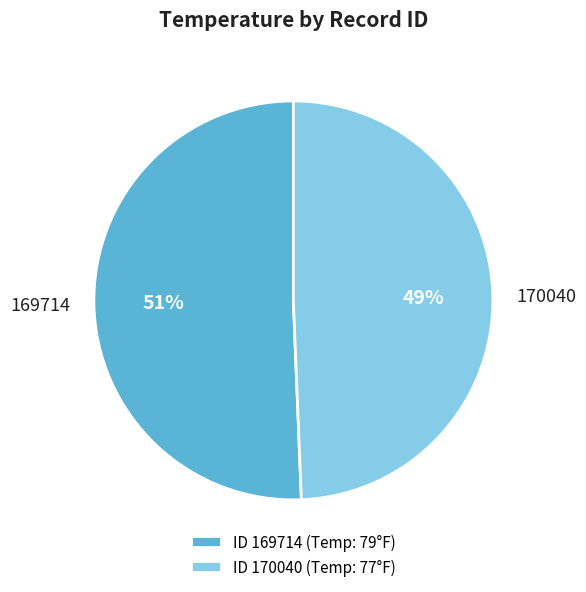

The ID 169714 (Temp: 79°F) slice represents 59% of the pie. True or false?

False